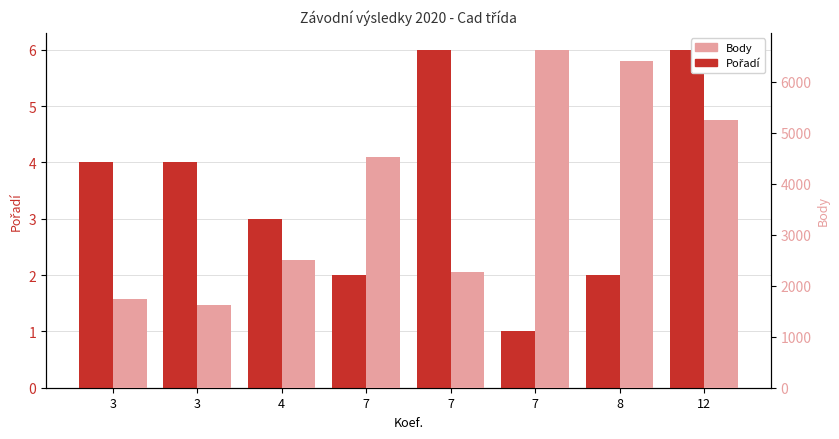

What is the minimum value shown in the chart?

1